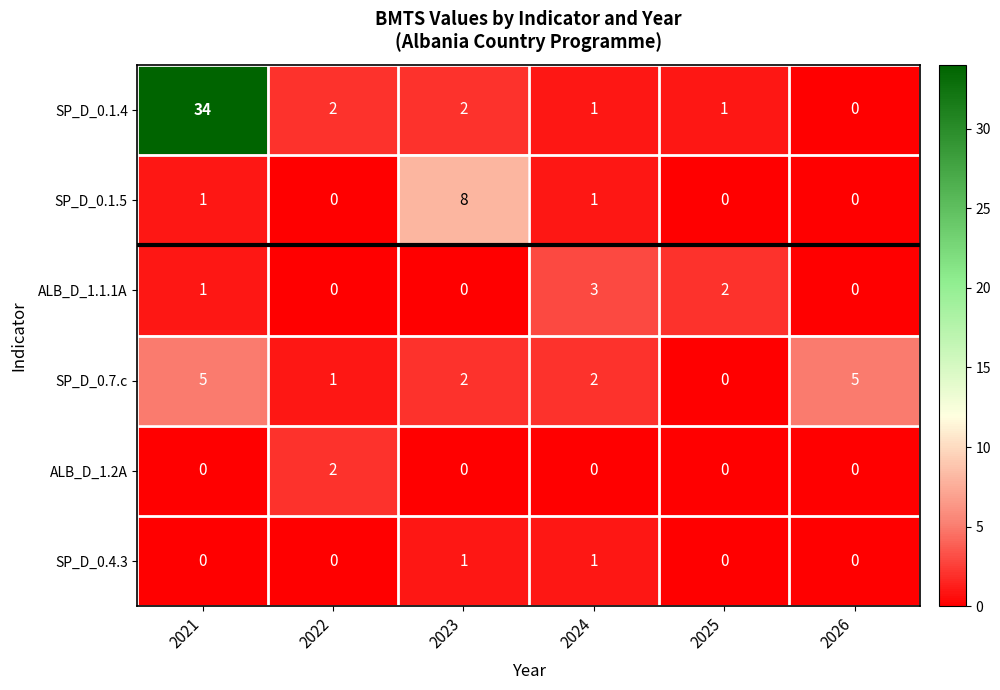

What is the sum of the SP_D_0.7.c values at 2026 and 2024?

7